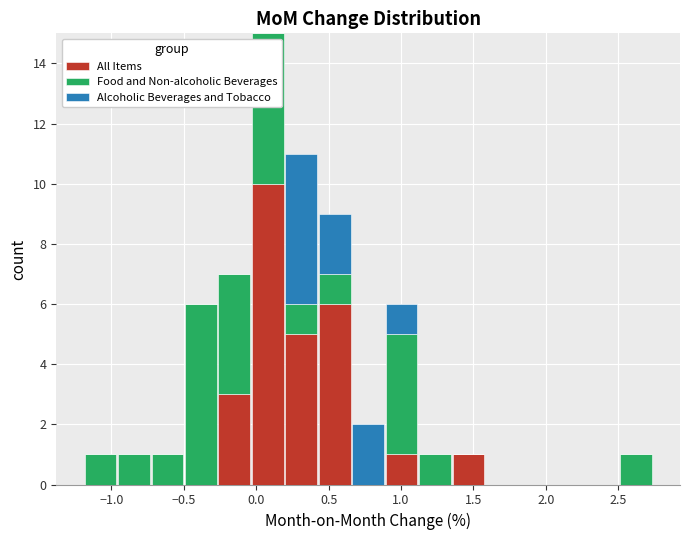

Reading left to right, transcribe this chart: for each stacked bar, give the range it covers on the x-axis and its total height. Neither the bar edges nor the heights are printed on the chart, so give them approximately, as read against the axes.

-1.20 to -0.95: 1
-0.95 to -0.75: 1
-0.75 to -0.50: 1
-0.50 to -0.25: 6
-0.25 to -0.05: 7
-0.05 to 0.20: 15
0.20 to 0.45: 11
0.45 to 0.65: 9
0.65 to 0.90: 2
0.90 to 1.10: 6
1.10 to 1.35: 1
1.35 to 1.60: 1
1.60 to 1.80: 0
1.80 to 2.05: 0
2.05 to 2.25: 0
2.25 to 2.50: 0
2.50 to 2.75: 1